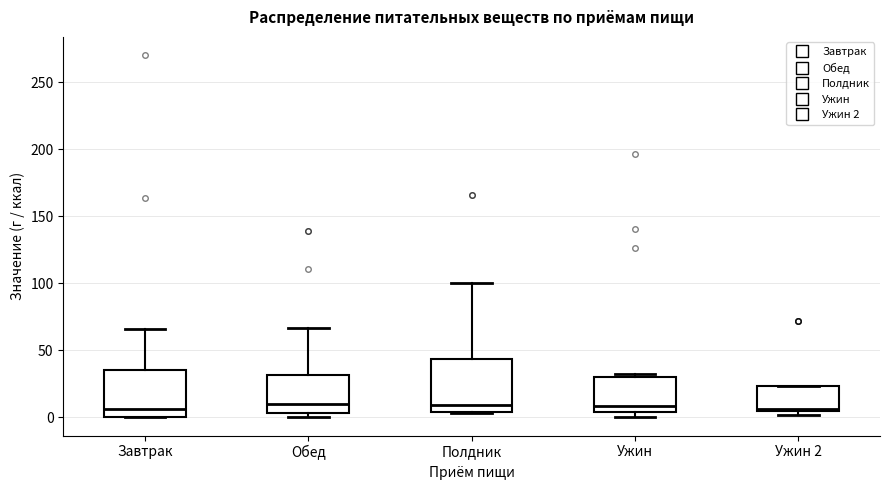

Reading left to right, read every box against the y-axis: the position of its median line, the range the box covers, and the ends of its whiskers. The values are not printed on the chart, so give them approximately, as read against the axis.

Завтрак: median 5, box 0 to 35, whiskers 0 to 65
Обед: median 10, box 5 to 30, whiskers 0 to 65
Полдник: median 10, box 5 to 45, whiskers 5 to 100
Ужин: median 10, box 5 to 30, whiskers 0 to 35
Ужин 2: median 5 (just above the box's lower edge), box 5 to 25, whiskers 0 to 25